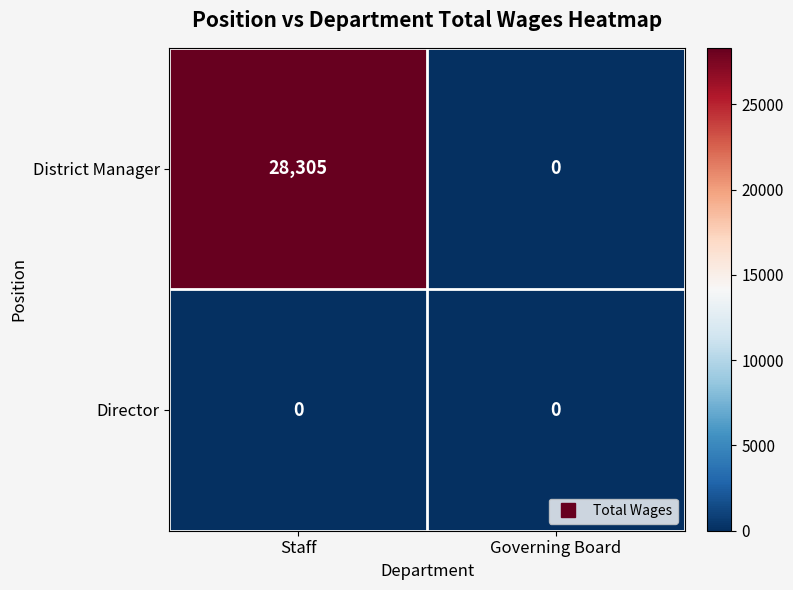

True or false: District Manager has a value of 14824 at Staff.

False